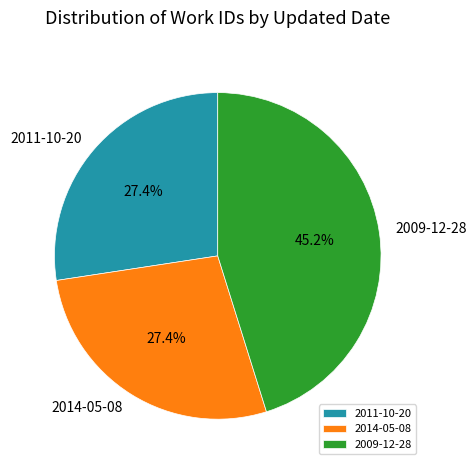

What percentage is the 2014-05-08 slice, to the nearest percent?

27%